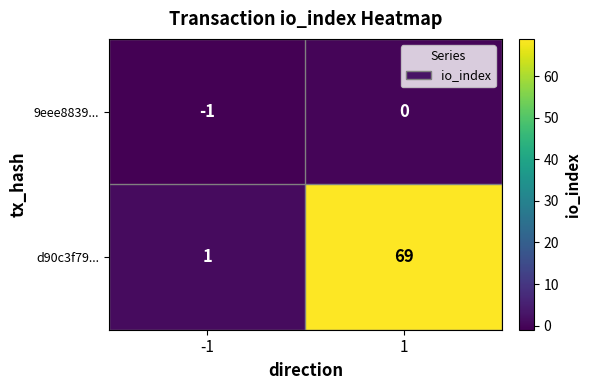

What is the sum of the d90c3f79... values at -1 and 1?

70